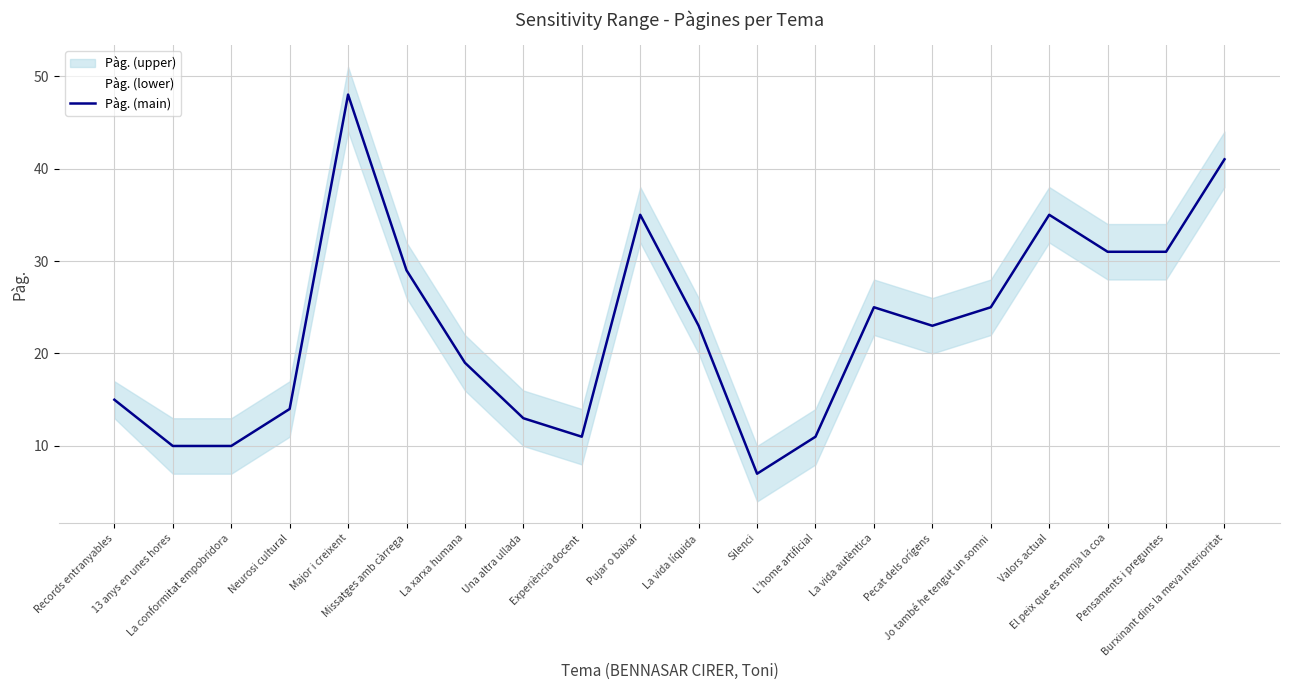

At which category does the data reach its first local valley?

Experiència docent